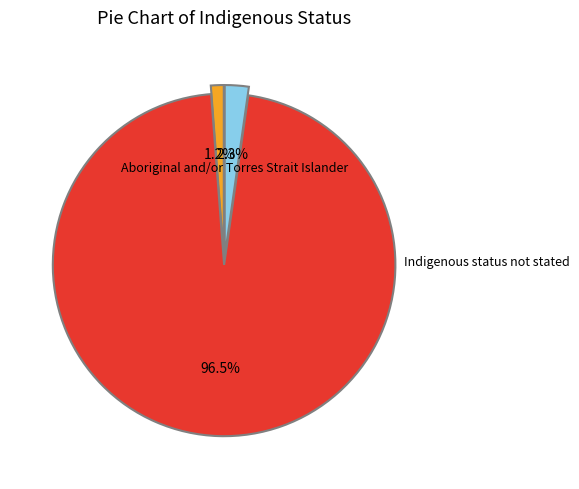

Does any single category account for the majority?

Yes